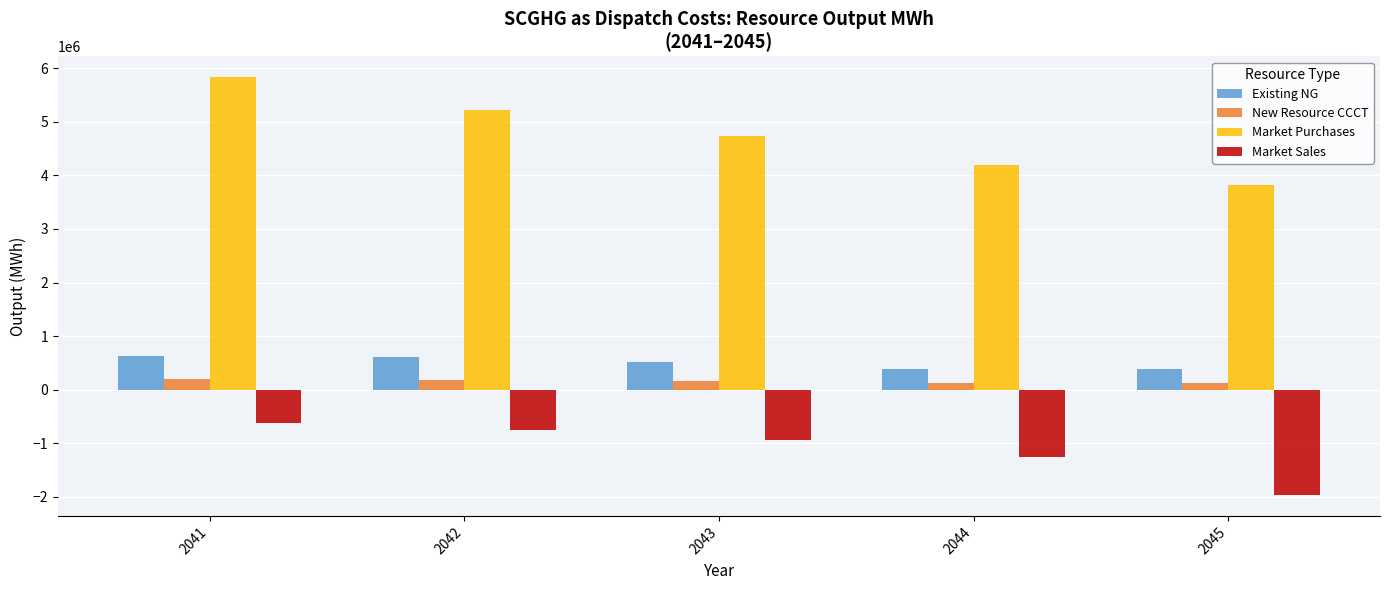

At 2043, list the series in order from smallest to largest.

Market Sales, New Resource CCCT, Existing NG, Market Purchases